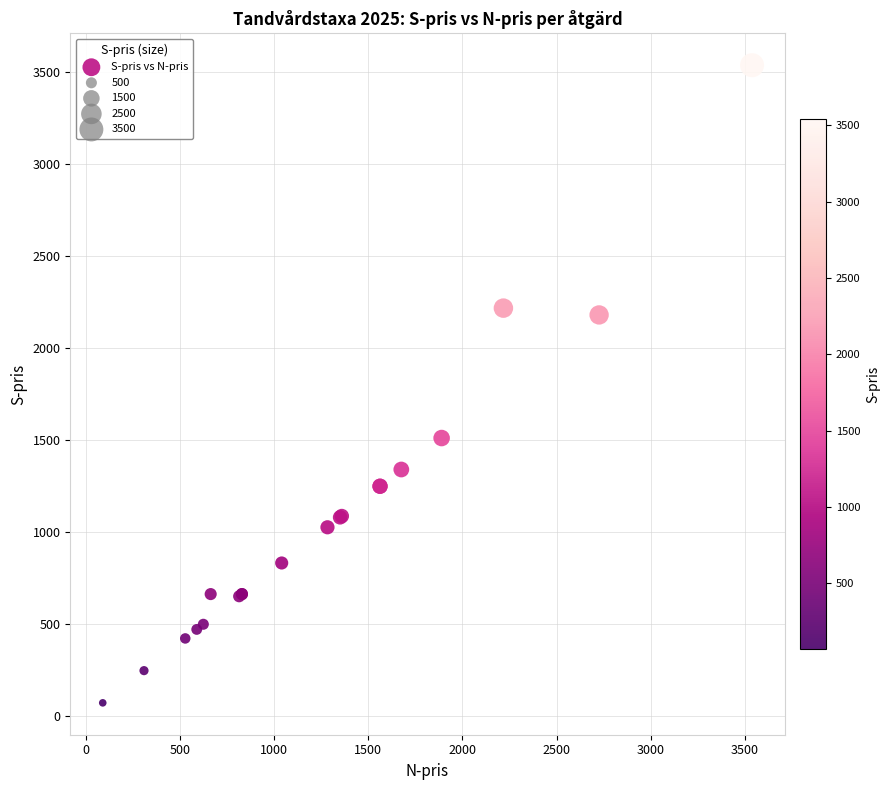

What Y value in the scatter plot is closest to 1805?

1512